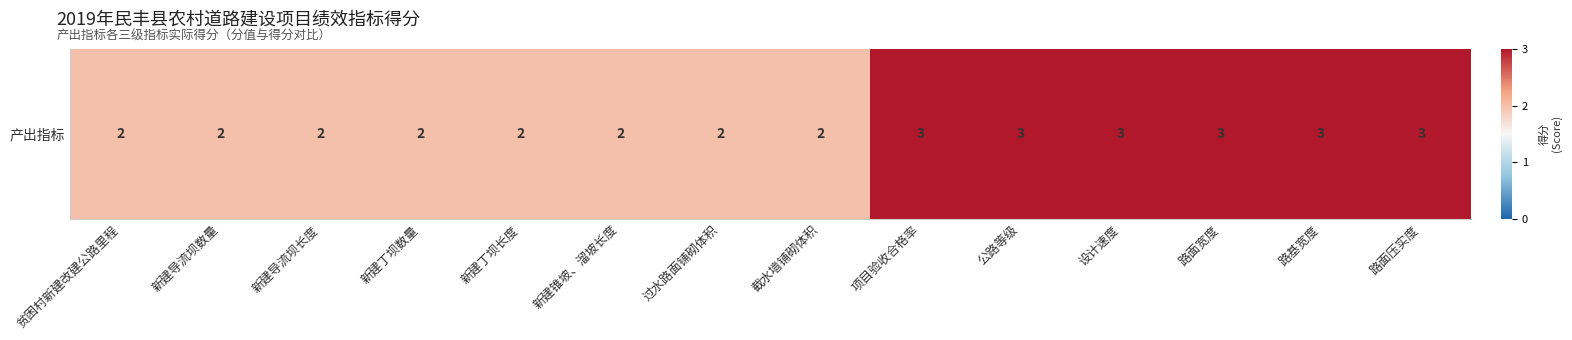

How many series are shown in this chart?

1